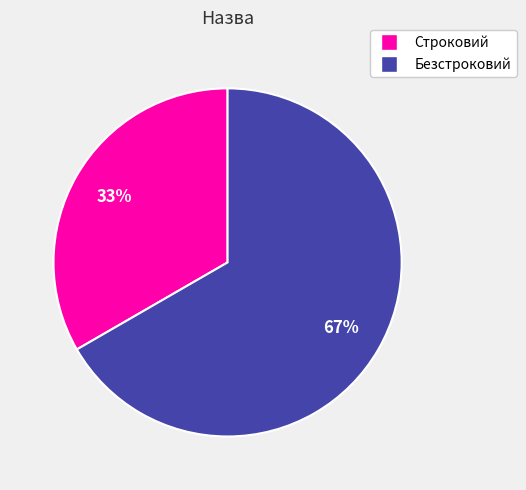

True or false: Строковий accounts for 33% of the total.

True